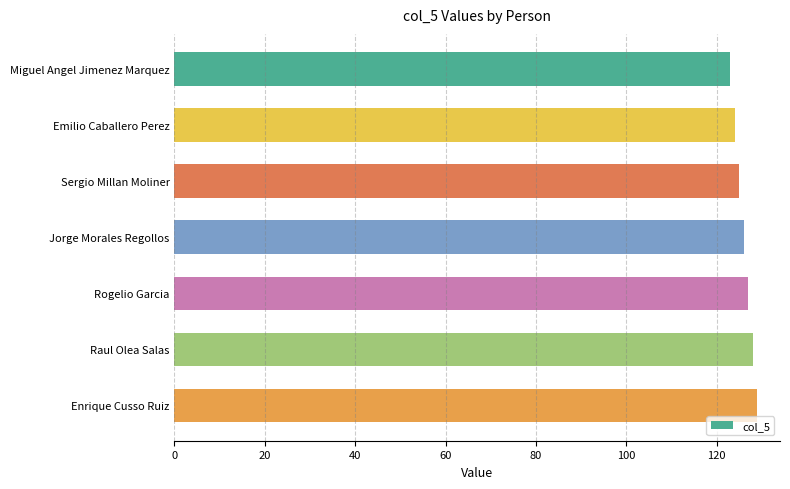

The chart shows a value of 126 at Jorge Morales Regollos. True or false?

True